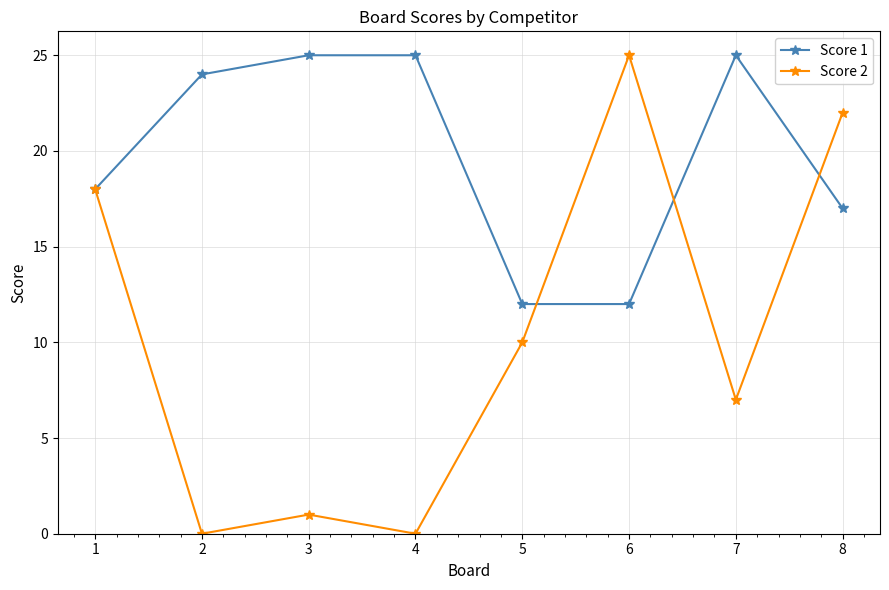

Rank the series by their average value, from lowest to highest.

Score 2, Score 1